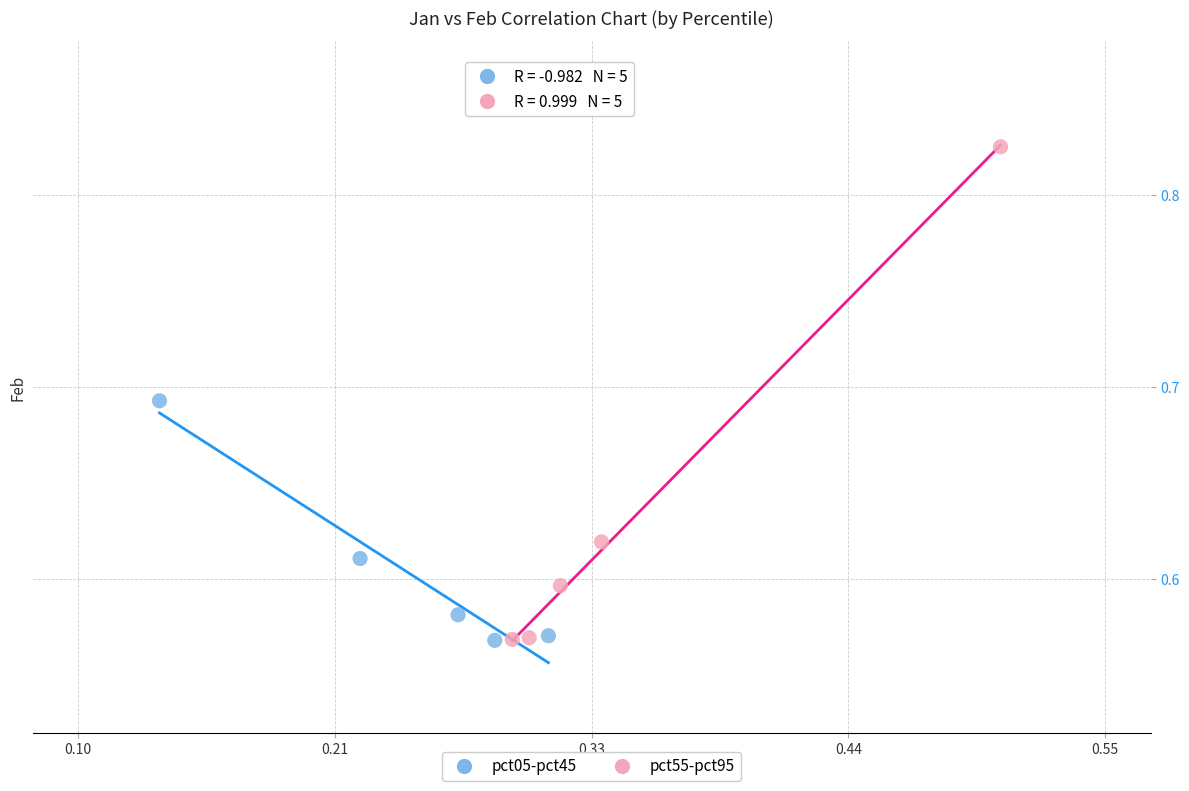

Which series has the widest spread of Y values?

pct55-pct95